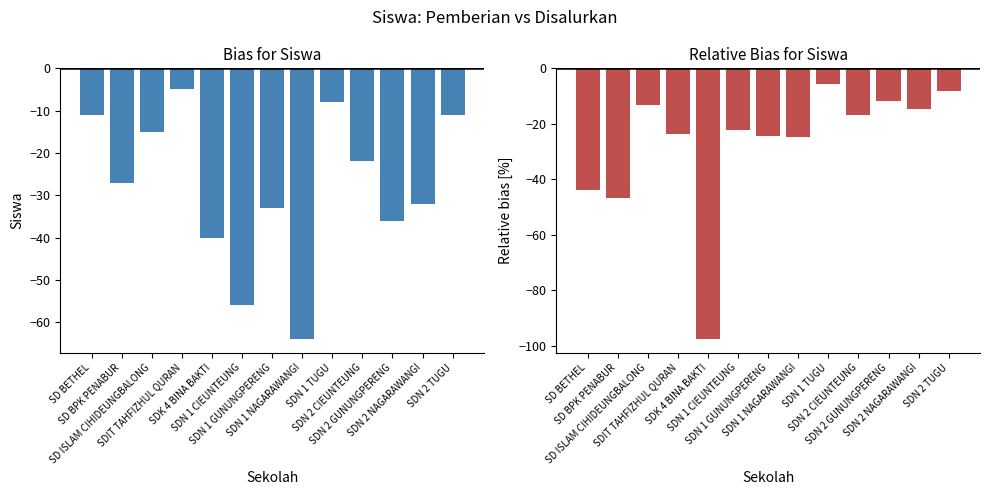

How many bars are there in each group?

2